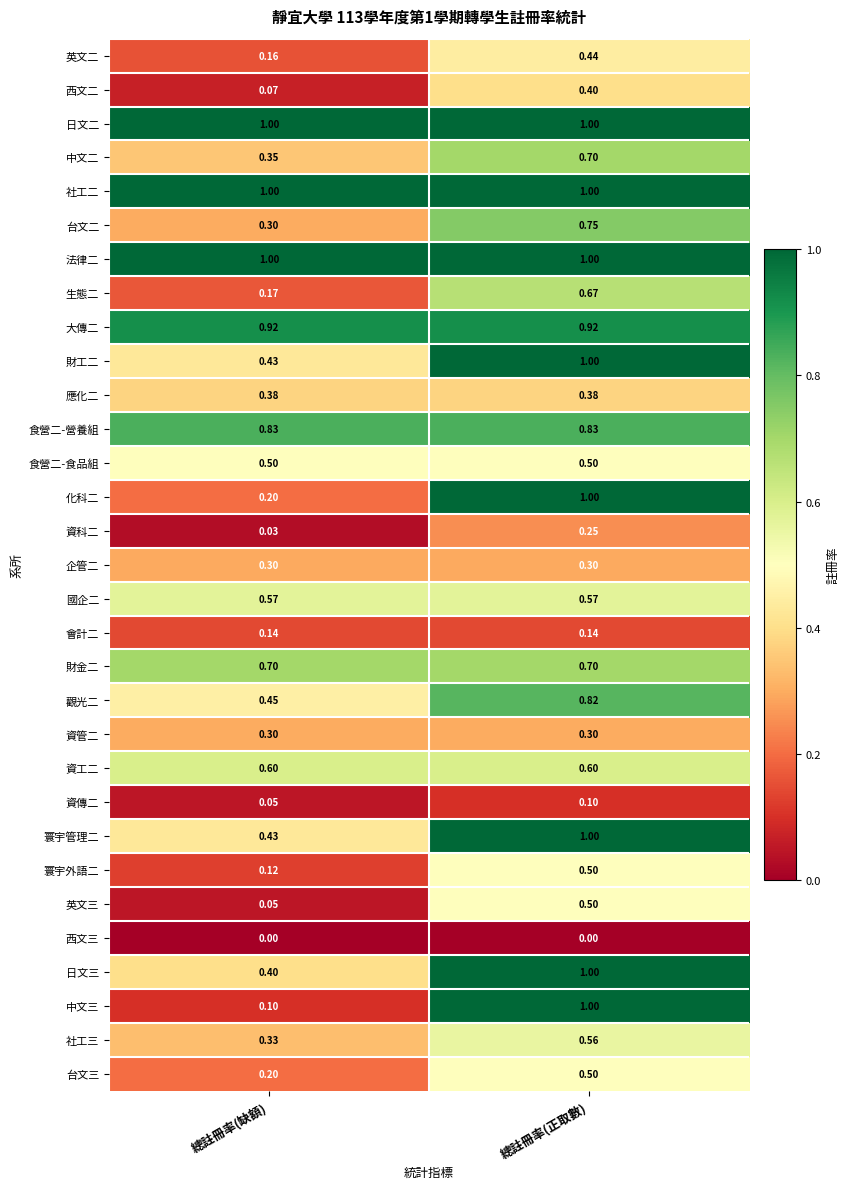

At which category is the sum across all series the highest?

總註冊率(正取數)